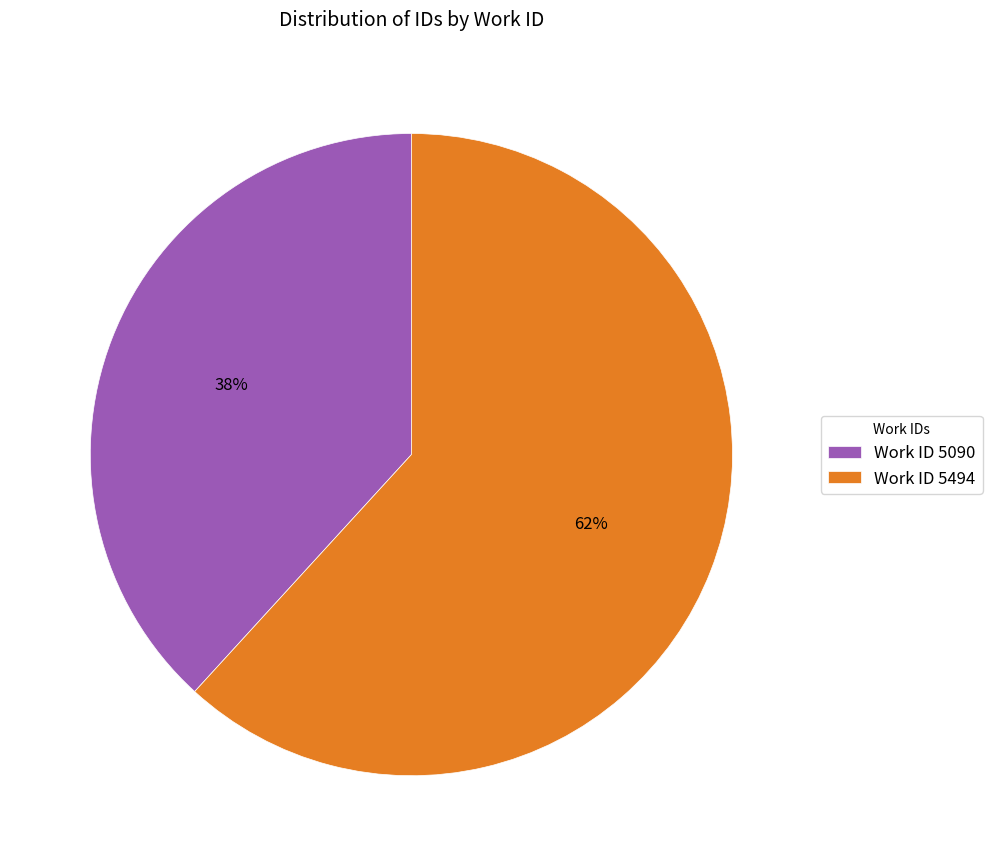

Count the number of slices in the pie.

2